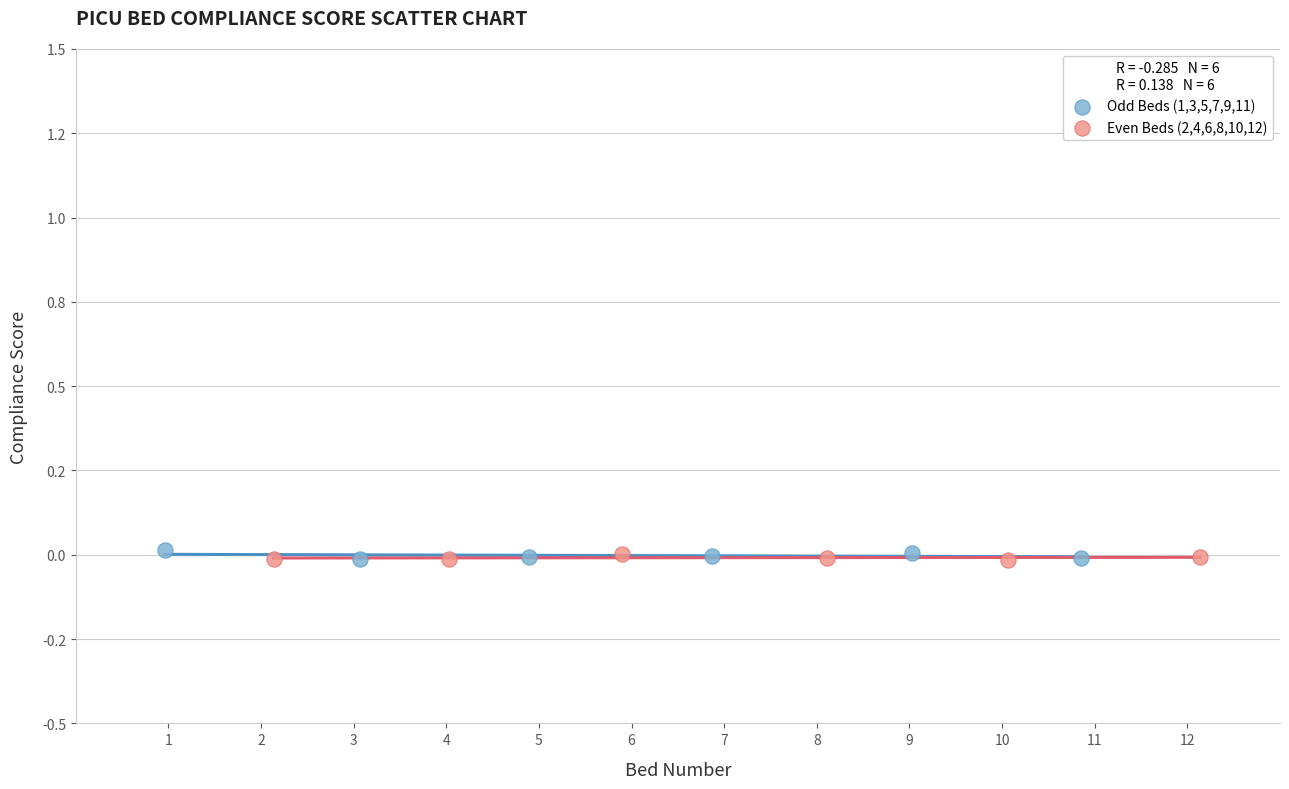

What are all the series names shown in the legend?

Odd Beds (1,3,5,7,9,11), Even Beds (2,4,6,8,10,12)